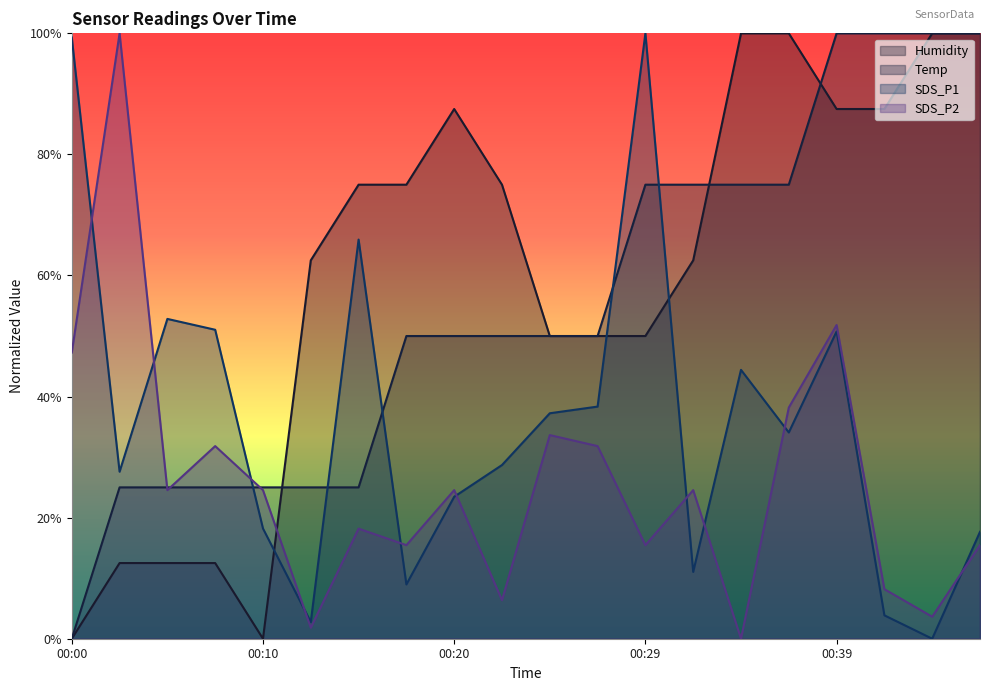

How many lines are shown in the chart?

4